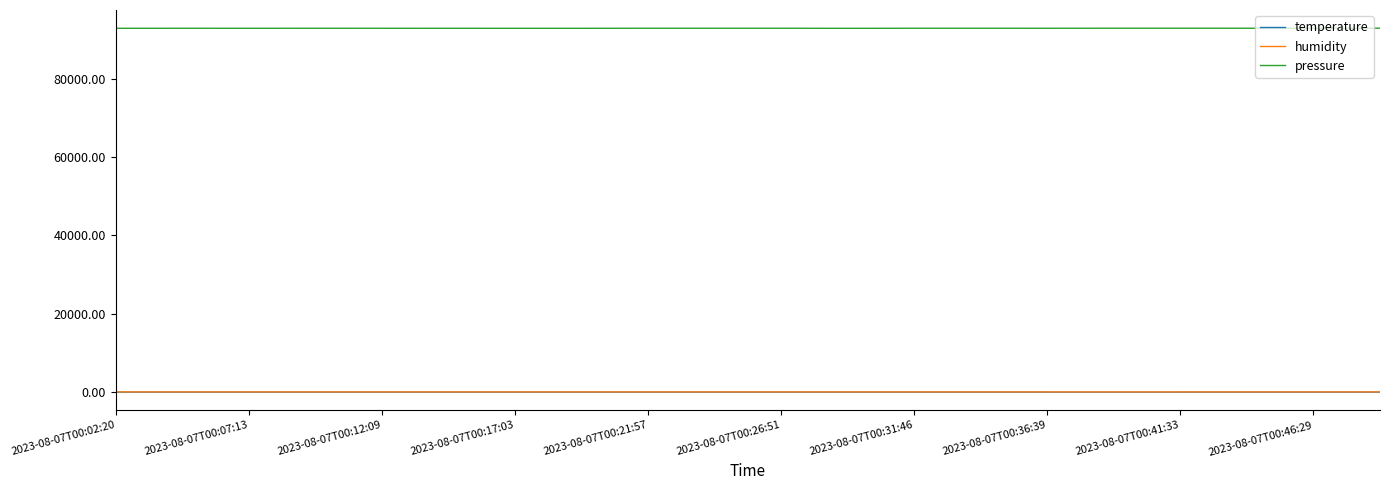

How many lines are shown in the chart?

3